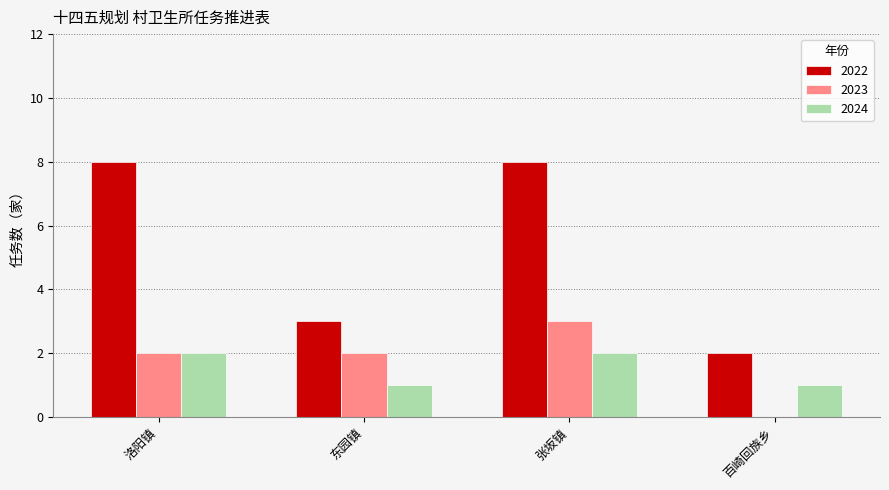

How many groups of bars are there?

4